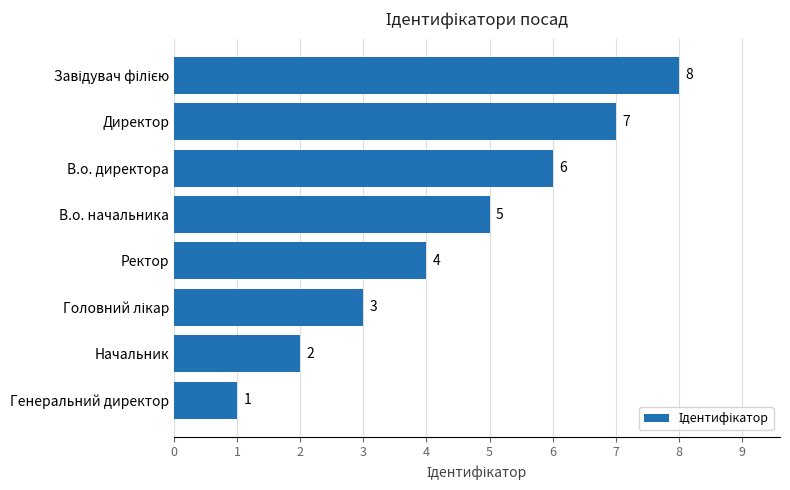

At which category does the chart reach its minimum across all series?

Генеральний директор